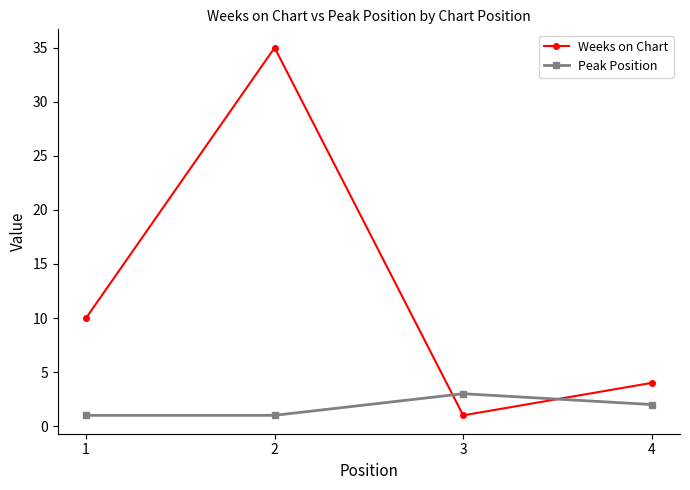

At which category does Peak Position reach its first local peak?

3